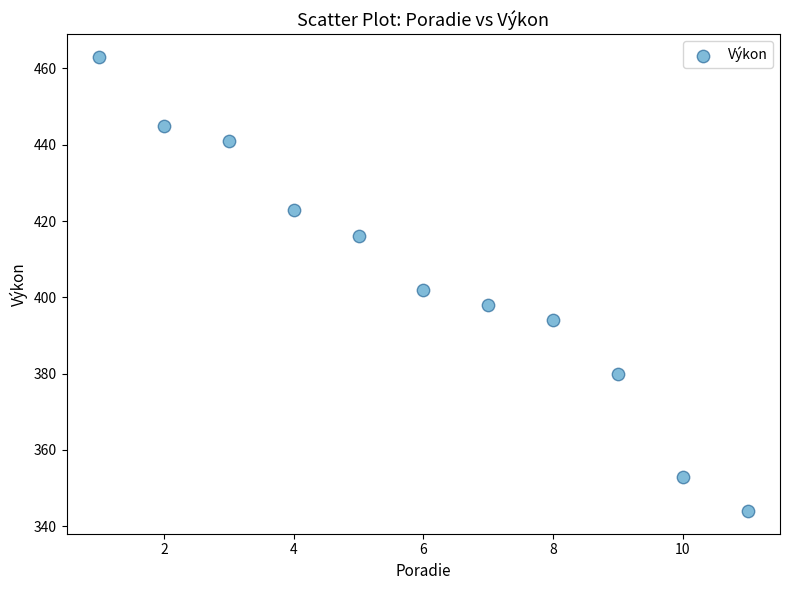

What is the average Y value?

405